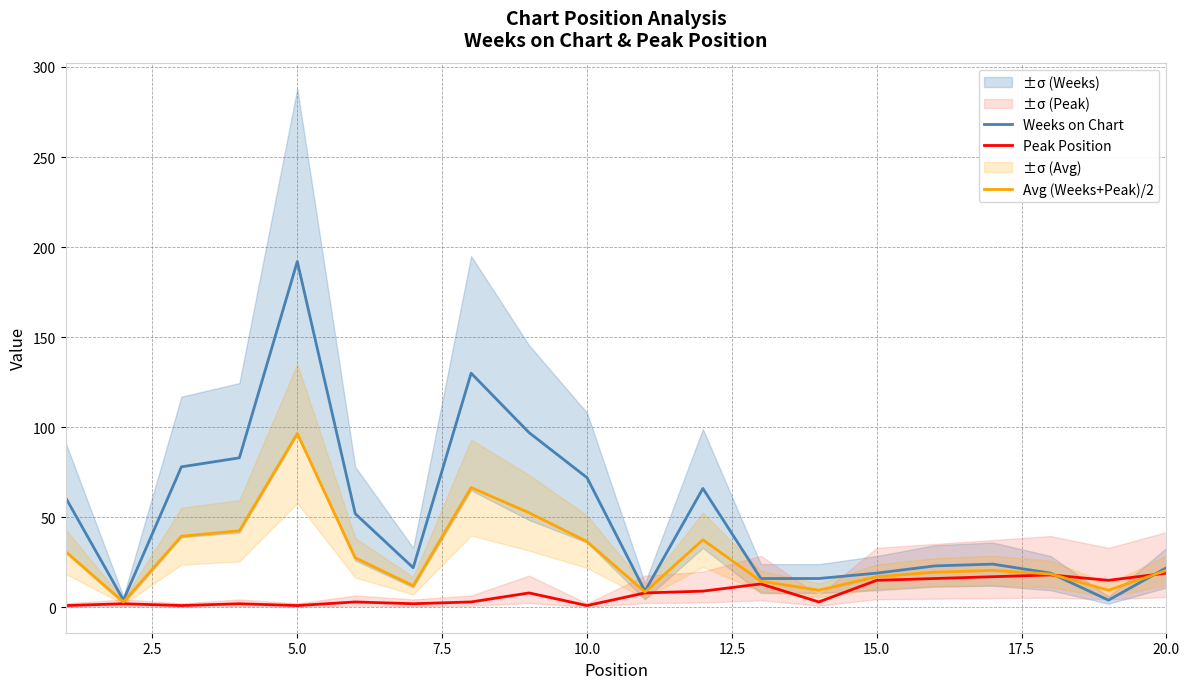

How many times do Avg (Weeks+Peak)/2 and Weeks on Chart cross each other?

2